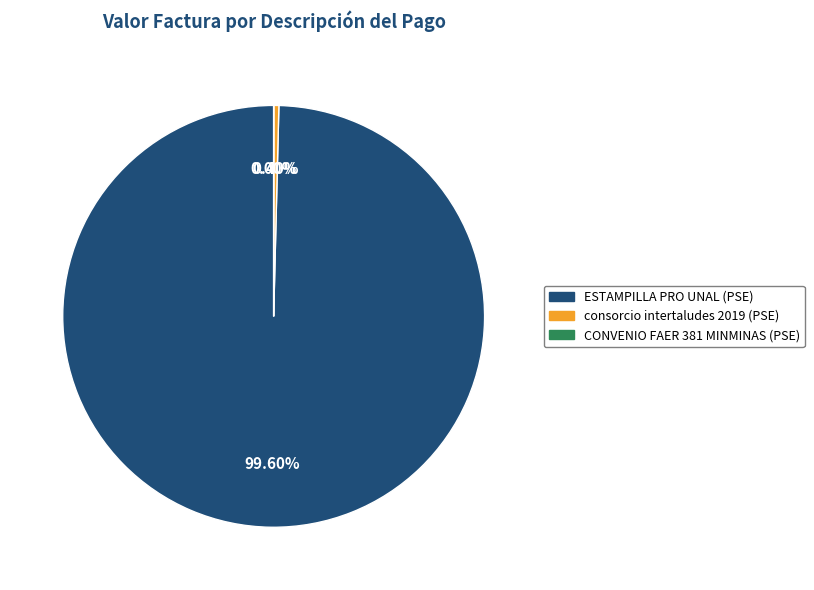

Which slice is the largest?

ESTAMPILLA PRO UNAL (PSE)